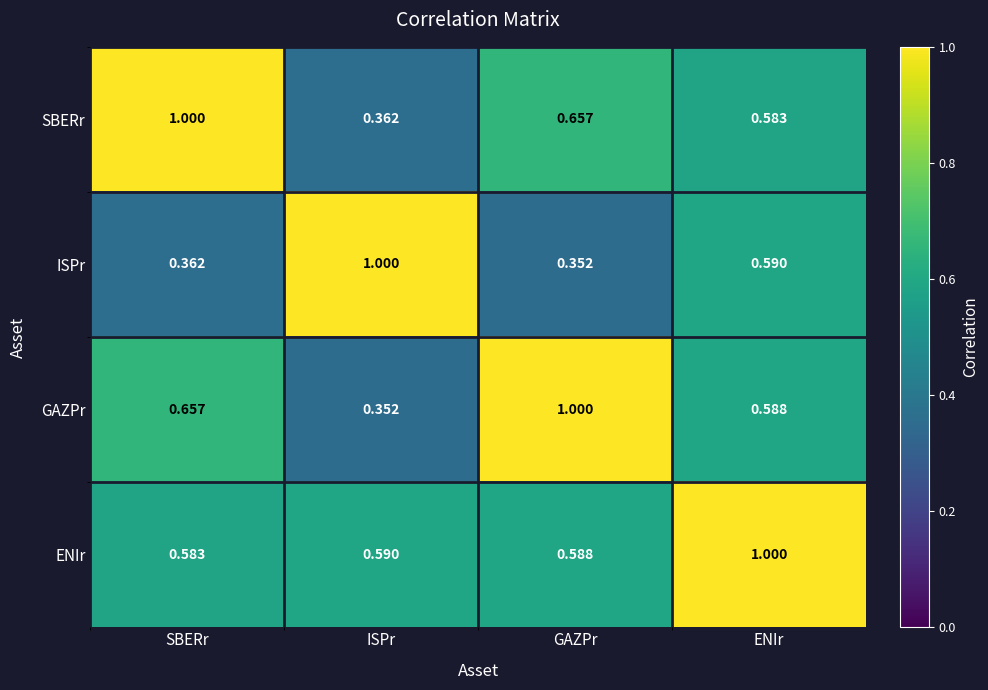

Is the value of ENIr at ISPr greater than the value of ISPr at ISPr?

No